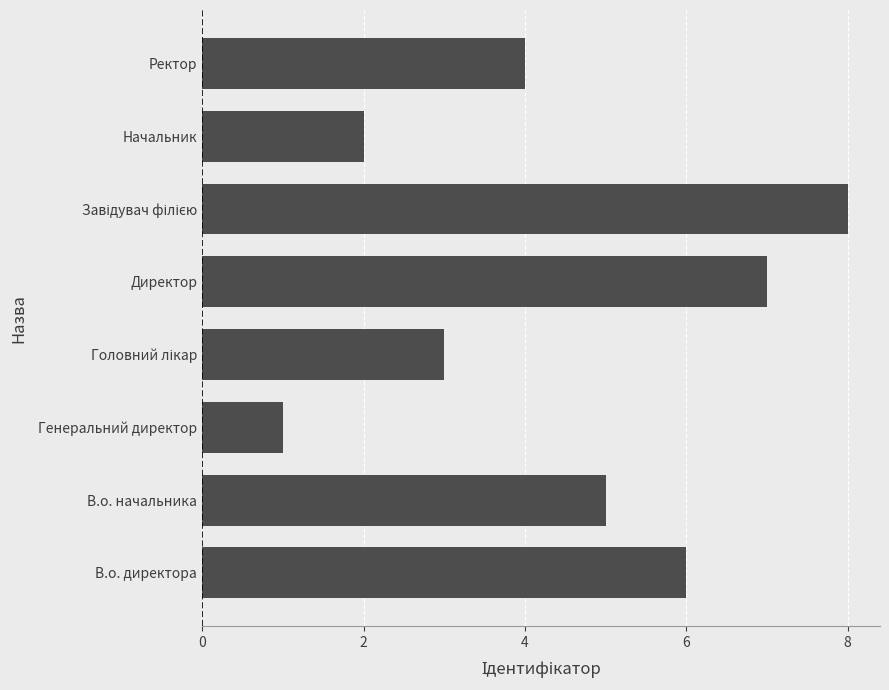

Reading bottom to top, what are all the values shown in this chart?

6	5	1	3	7	8	2	4